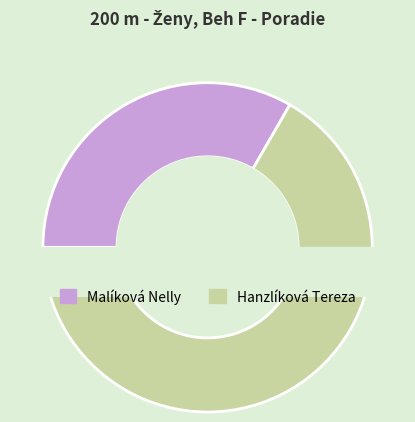

To the nearest percent, what is the average slice percentage?

50%